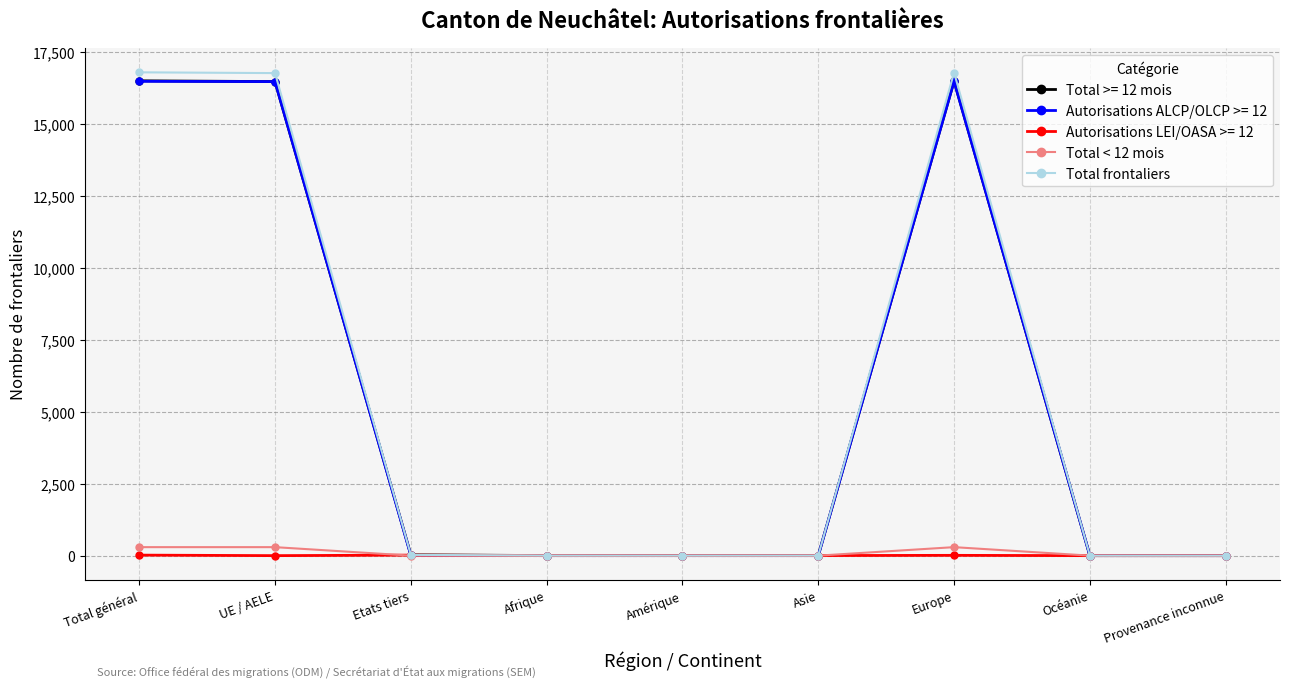

What is the difference between the highest and lowest values at Amérique?

2